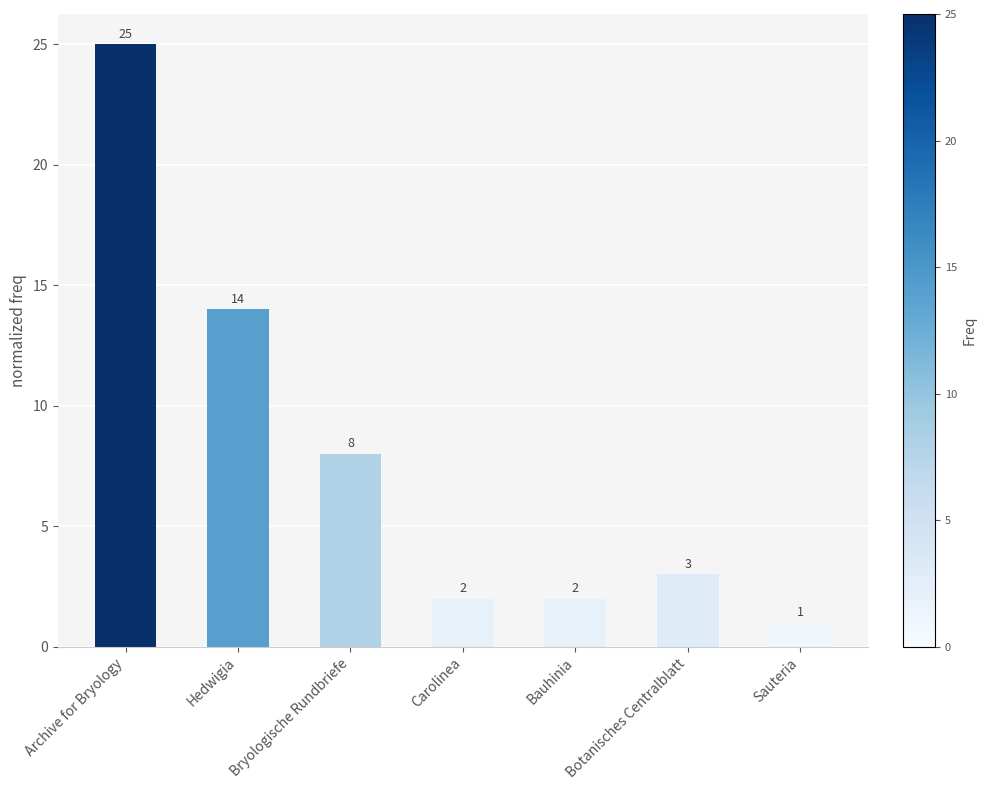

Where does the data first go above 3?

Archive for Bryology